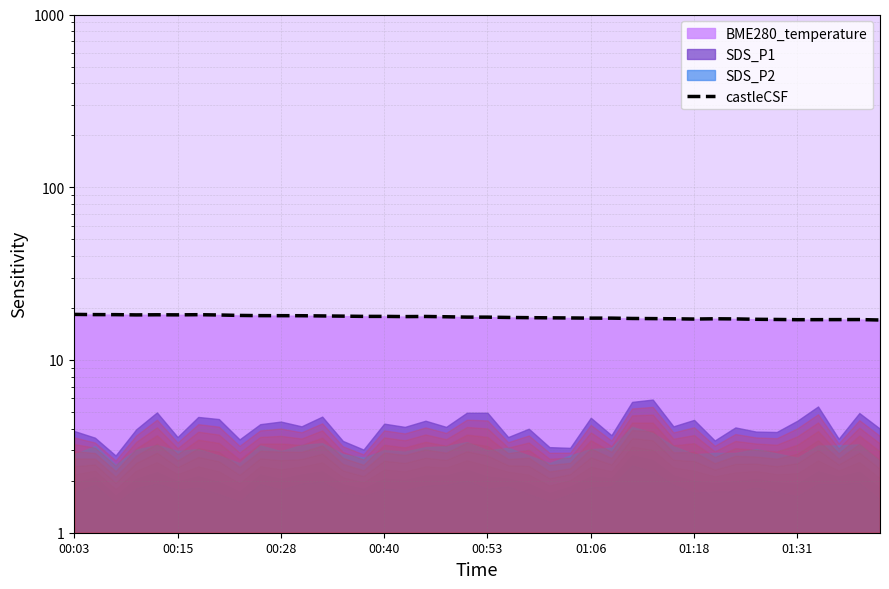

Where is the data nearest to the value 17?

39